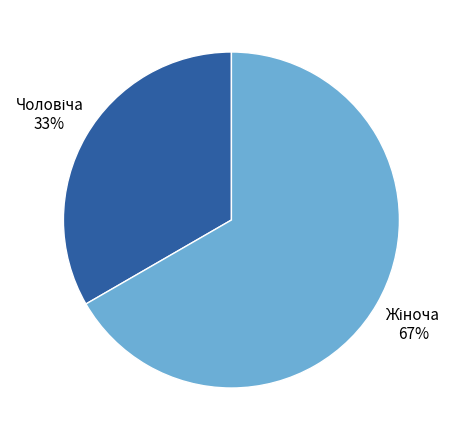

Is there any slice that represents more than half of the pie?

Yes